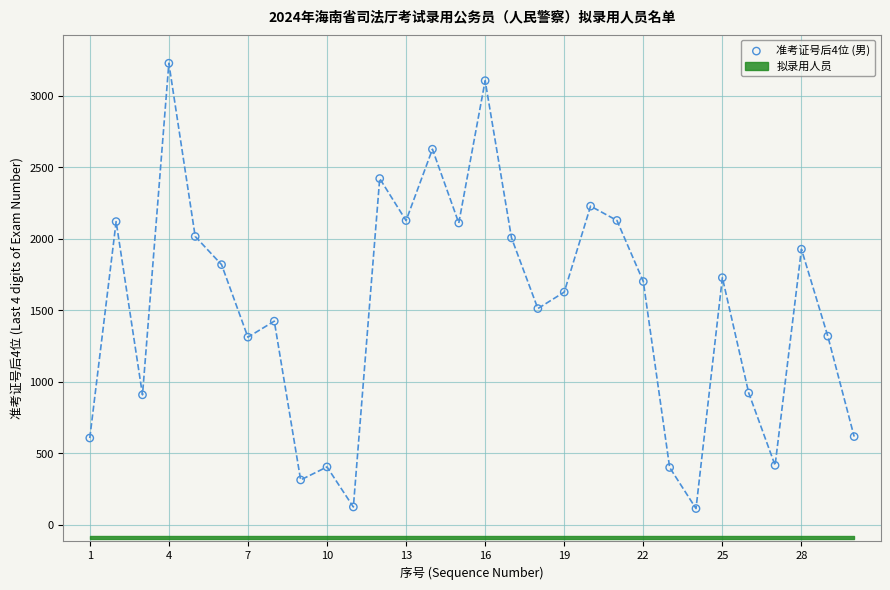

What is the range of X values (max minus min)?

29